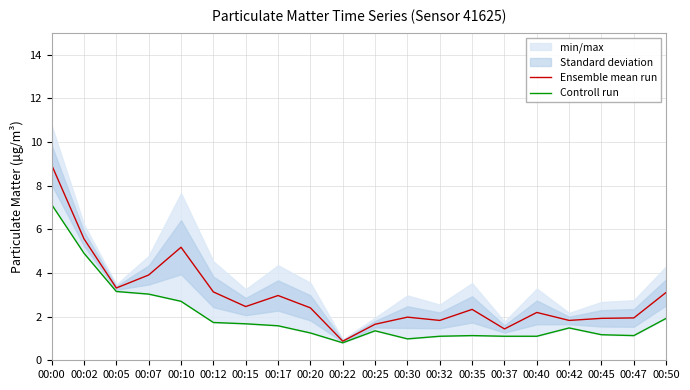

True or false: Ensemble mean run and Controll run cross at least once.

False